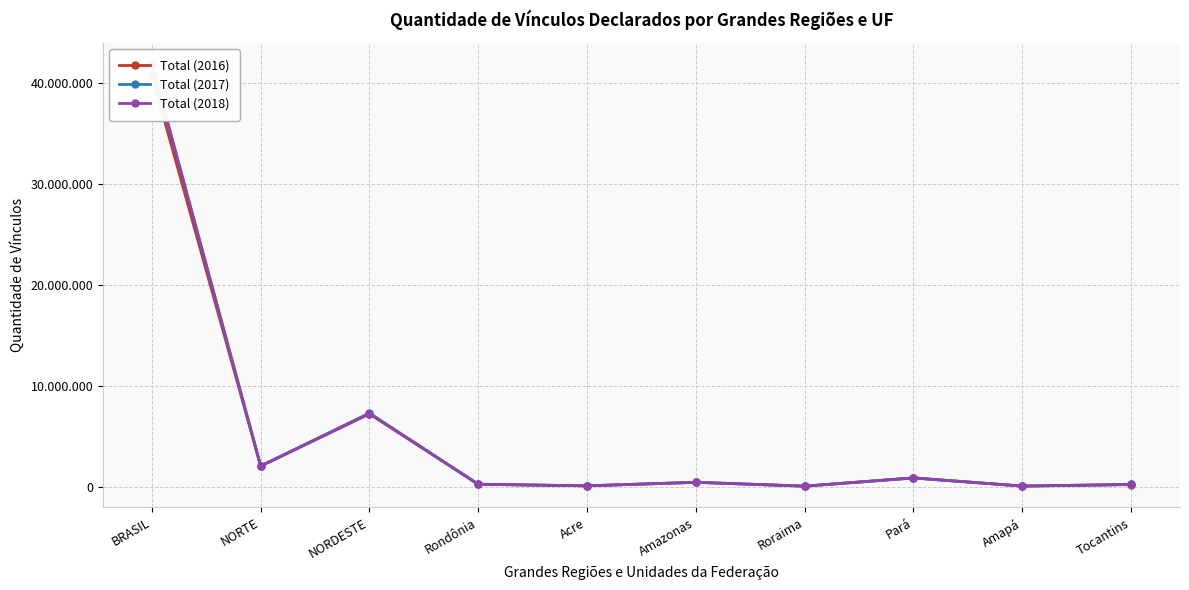

Between BRASIL and Pará, which series saw the biggest shift?

Total (2018)